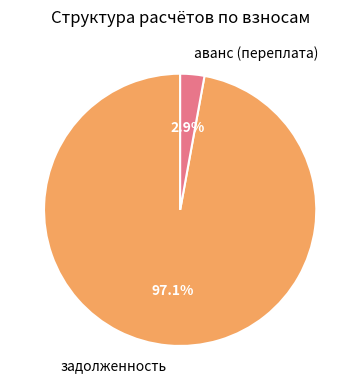

Between аванс (переплата) and задолженность, which is larger?

задолженность